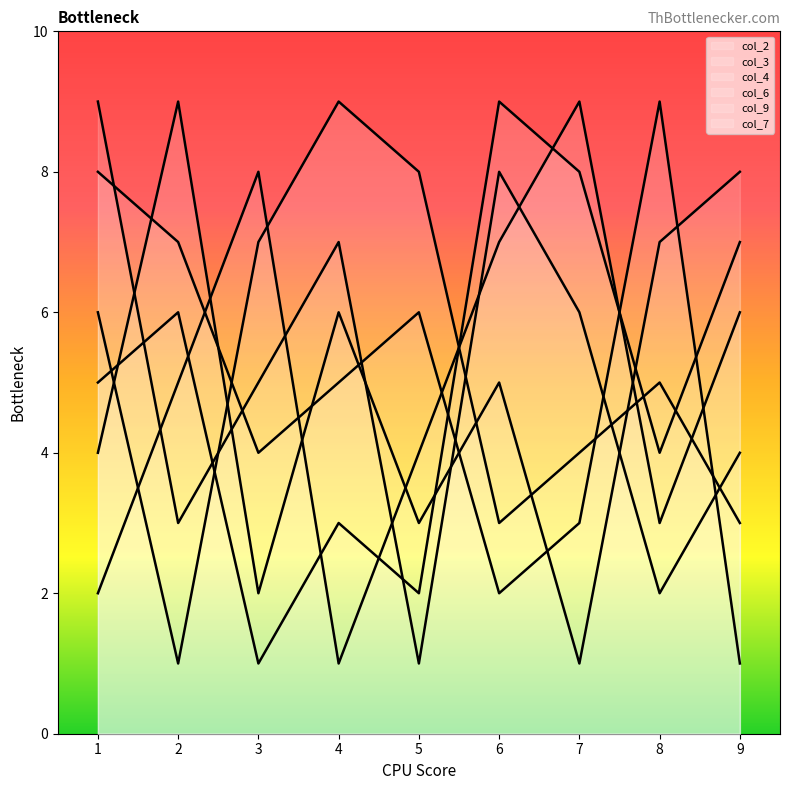

What is the label of the 18th point from the right?

1